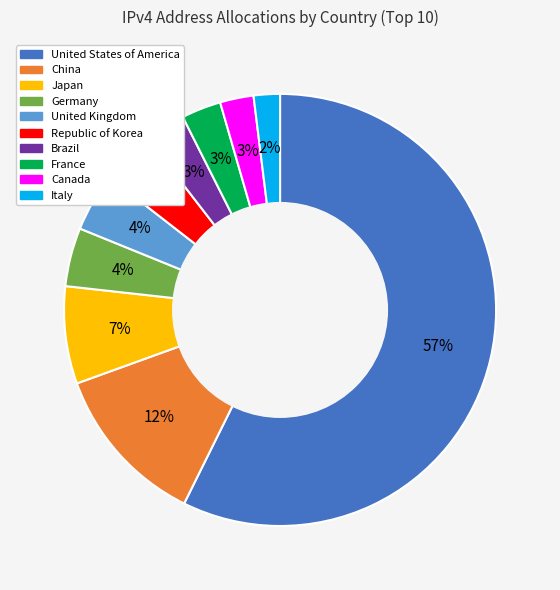

To the nearest percent, what is the average slice percentage?

10%